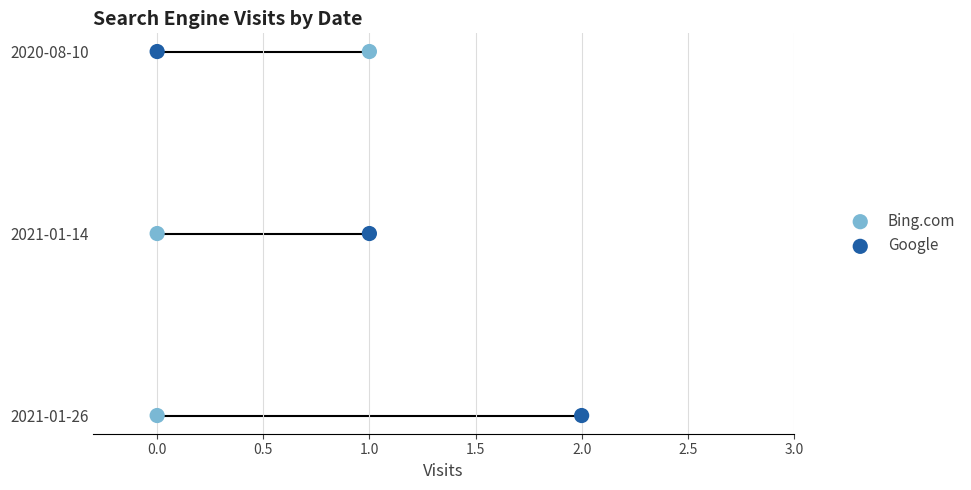

What are all the series names shown in the legend?

Bing.com, Google